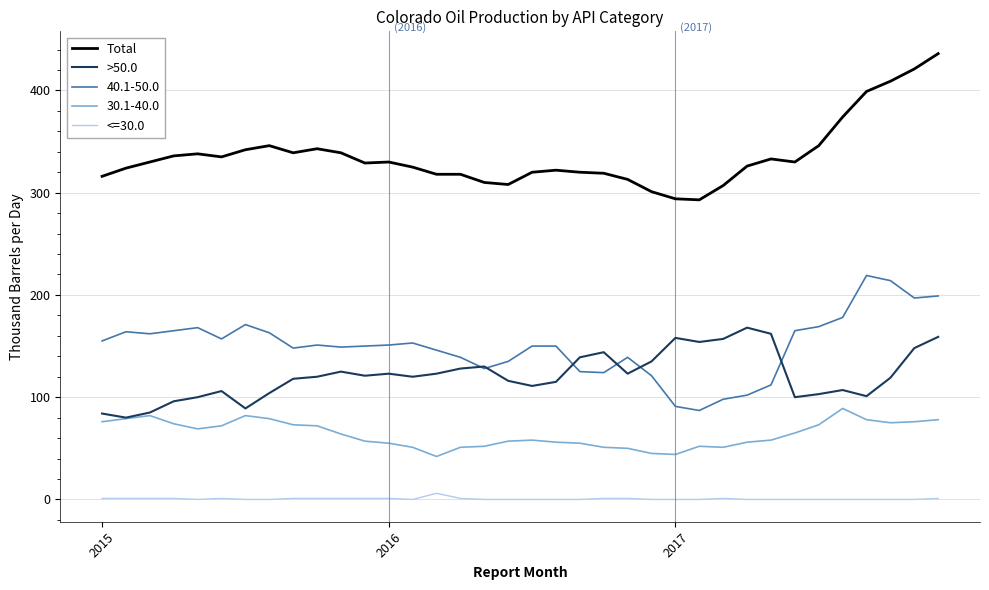

True or false: Total has more than 0 points higher than both neighbors.

True